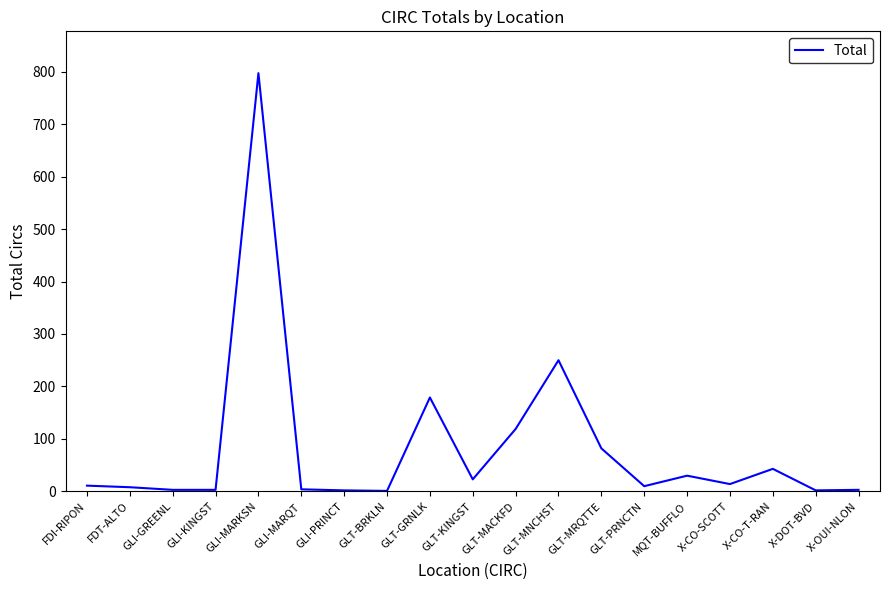

Which has a higher value, GLI-KINGST or GLT-MRQTTE?

GLT-MRQTTE